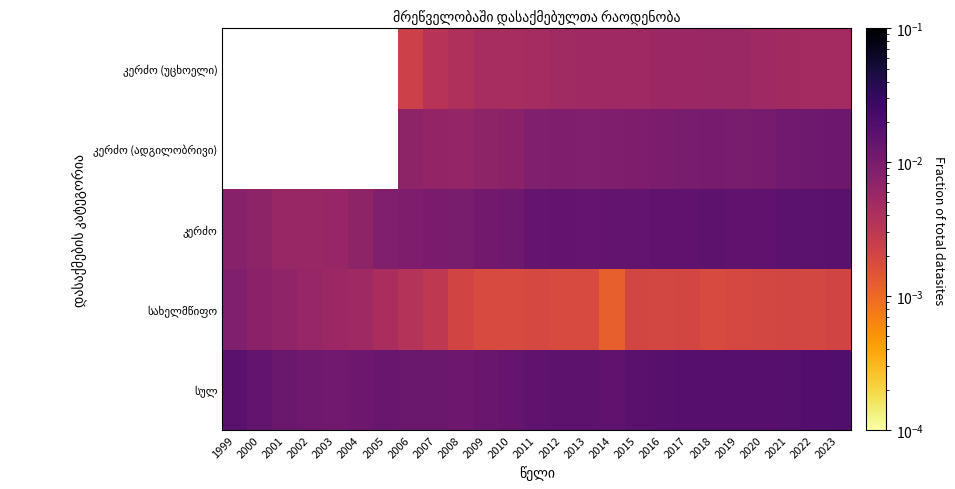

True or false: სულ has a value of 0.0 at 2006.

True